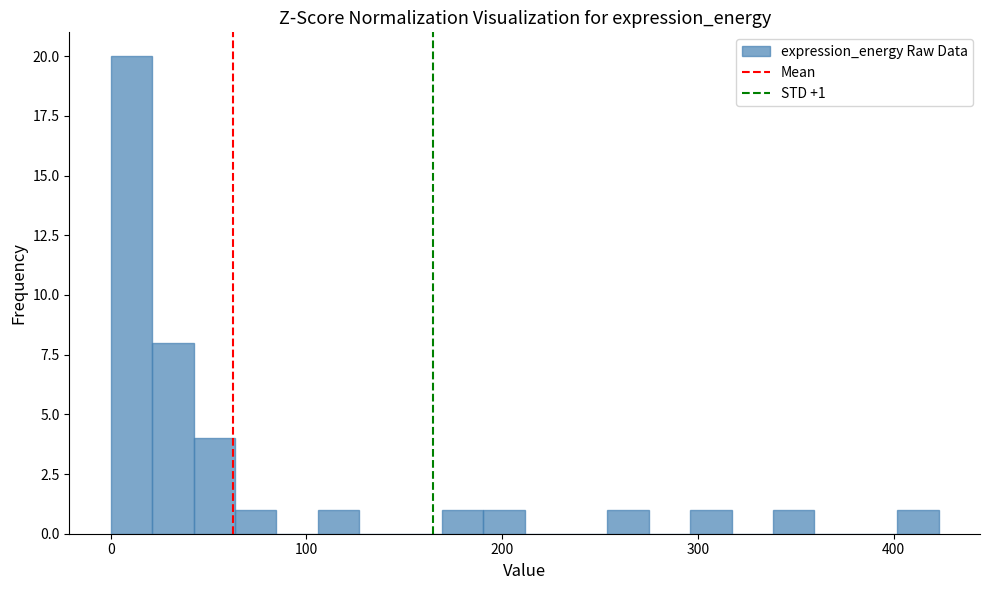

Around what value on the x-axis is the tallest bar? Give the approximate position of its centre, as read against the axis.

10